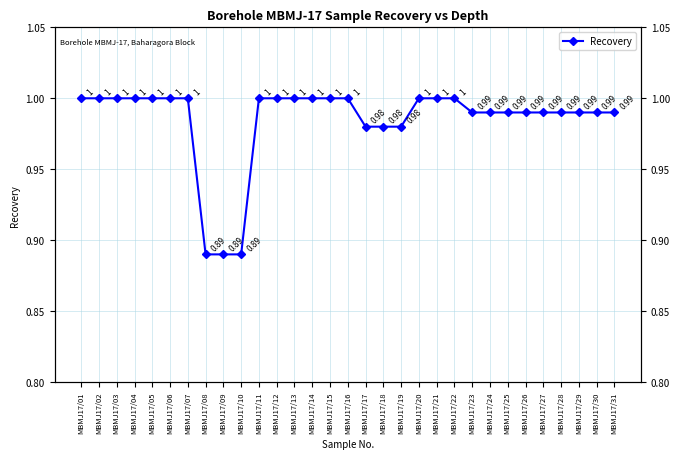

Reading left to right, transcribe all the data shown in this chart.

1.0	1.0	1.0	1.0	1.0	1.0	1.0	0.9	0.9	0.9	1.0	1.0	1.0	1.0	1.0	1.0	1.0	1.0	1.0	1.0	1.0	1.0	1.0	1.0	1.0	1.0	1.0	1.0	1.0	1.0	1.0